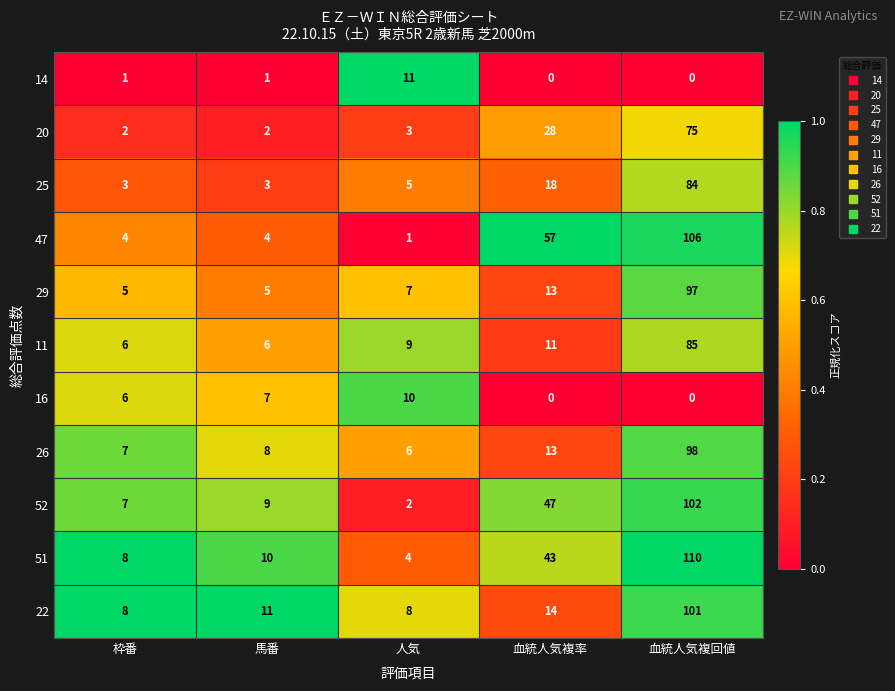

Which series changed the most between 人気 and 血統人気複率?

47